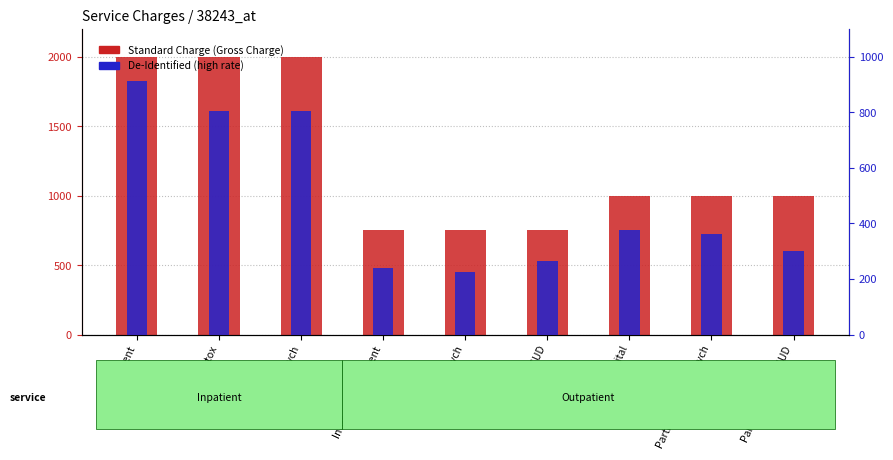

Rank the series by their maximum value, from lowest to highest.

De-Identified (high rate), Standard Charge (Gross Charge)